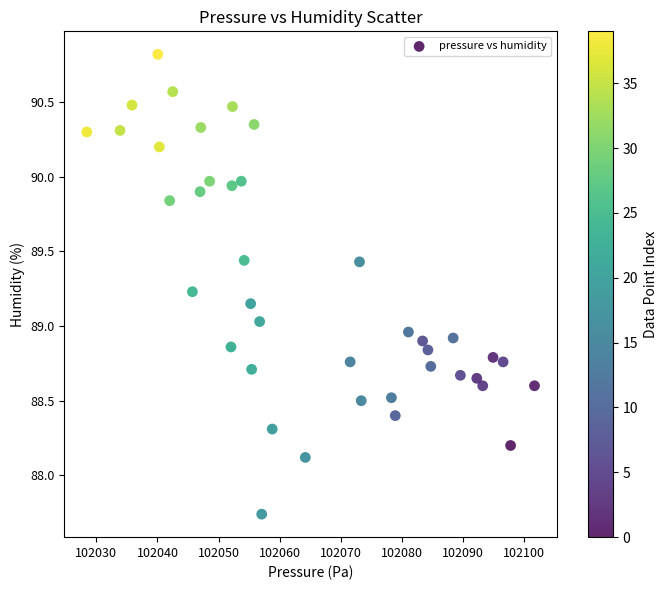

What is the range of X values (max minus min)?

73.2